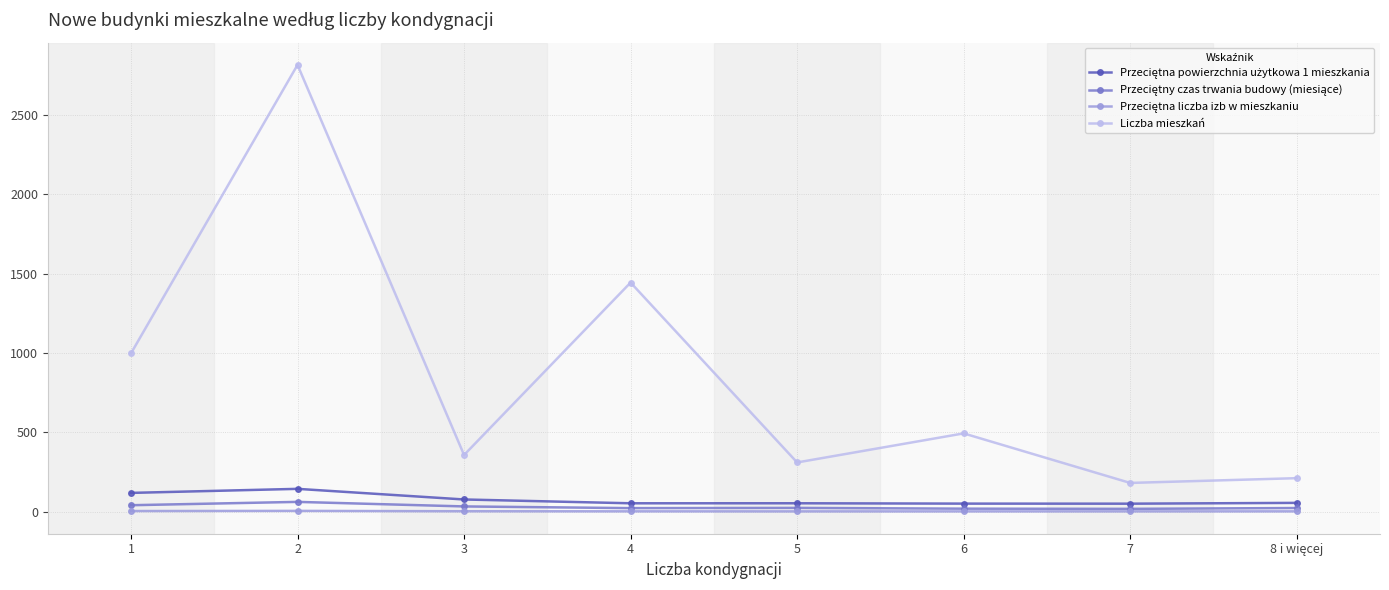

Which series has the largest range (max minus min)?

Liczba mieszkań